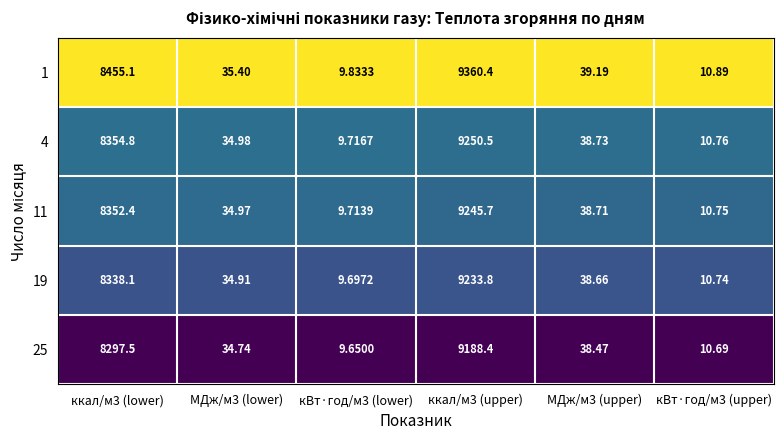

Is the value of 4 at ккал/м3 (upper) greater than the value of 19 at ккал/м3 (upper)?

Yes